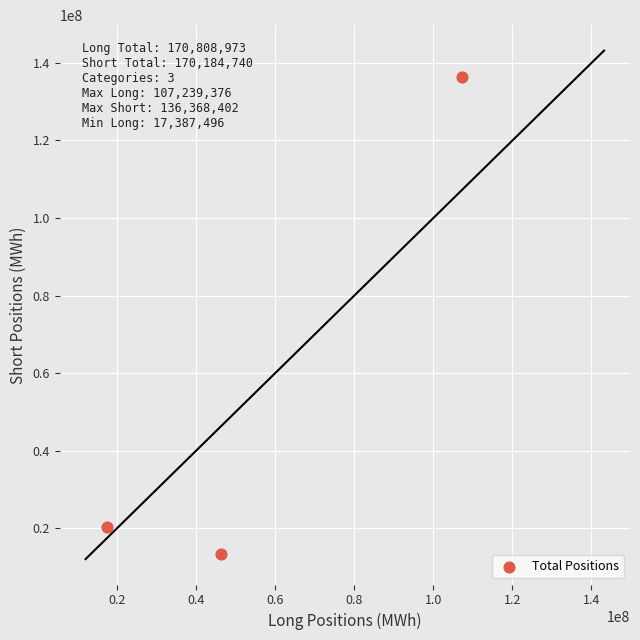

What Y value in the scatter plot is closest to 74872722?

20439296